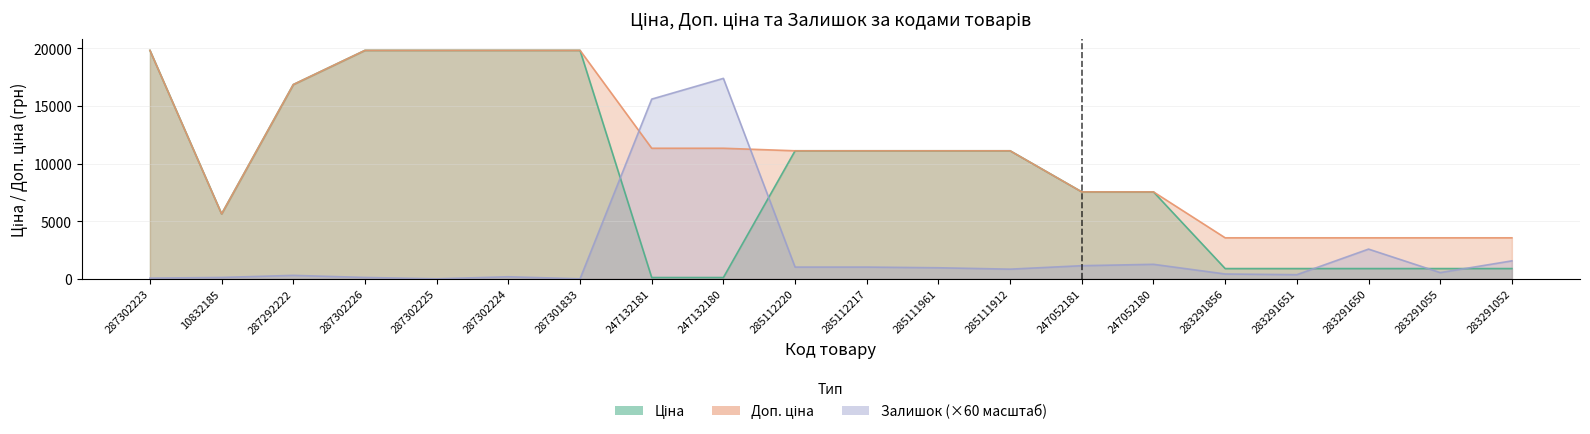

Between 285112220 and 283291055, which is larger?

285112220